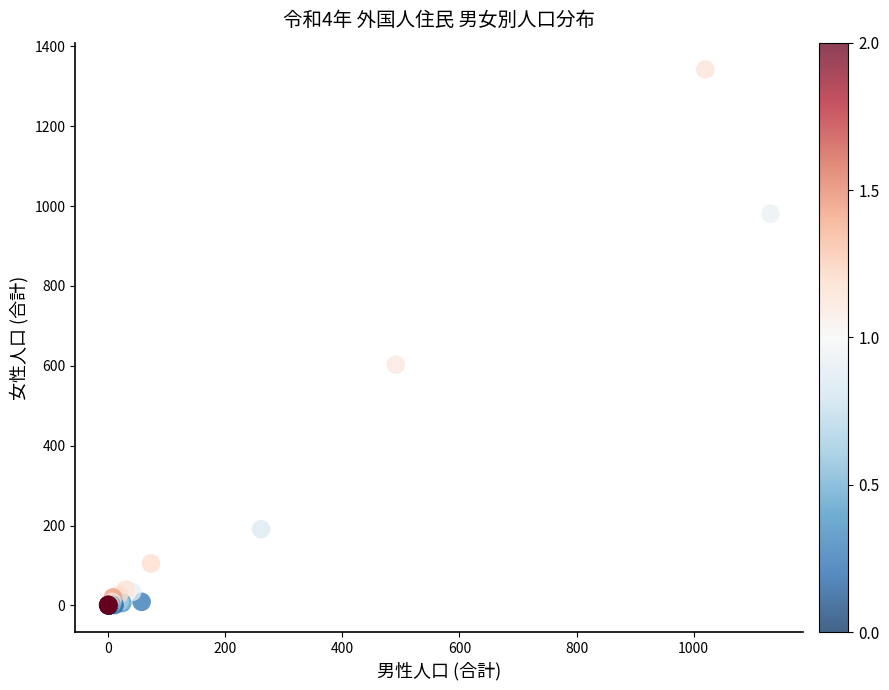

What Y value in the scatter plot is closest to 671?

603